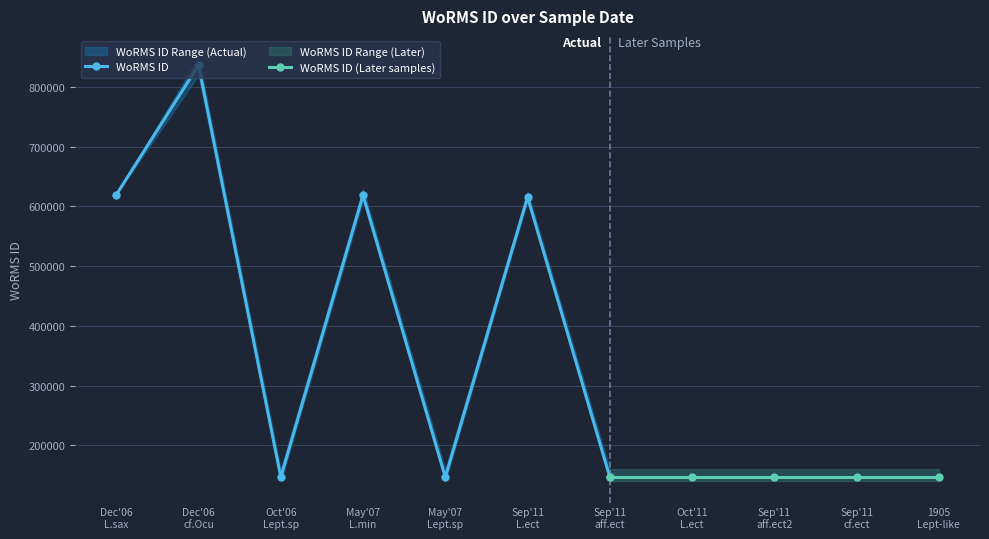

What is the maximum value for WoRMS ID?

836507